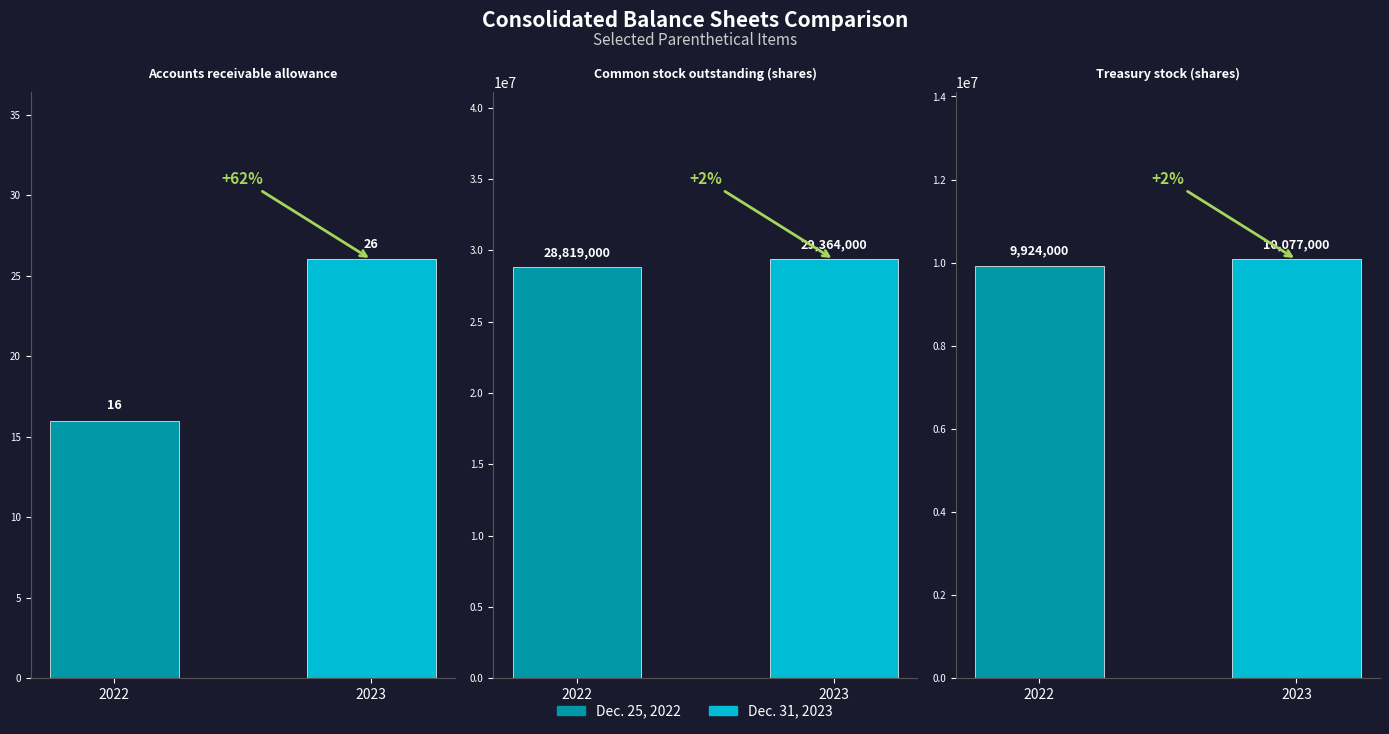

What position from the right is Treasury stock (shares)?

1